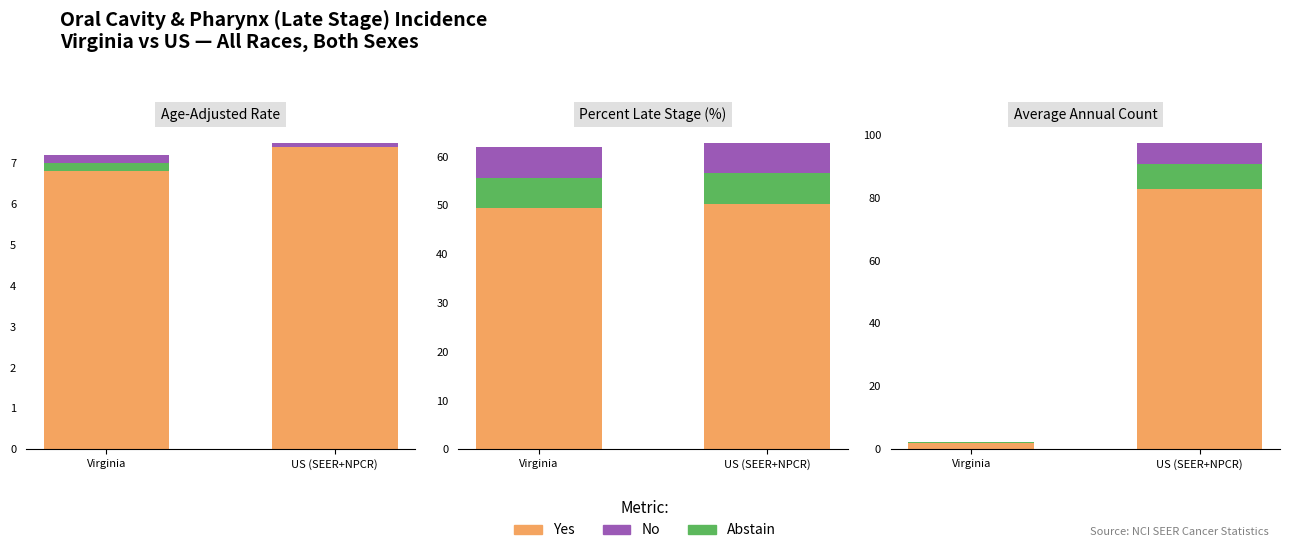

What is the spread (max minus min) of values at US (SEER+NPCR)?

76.0